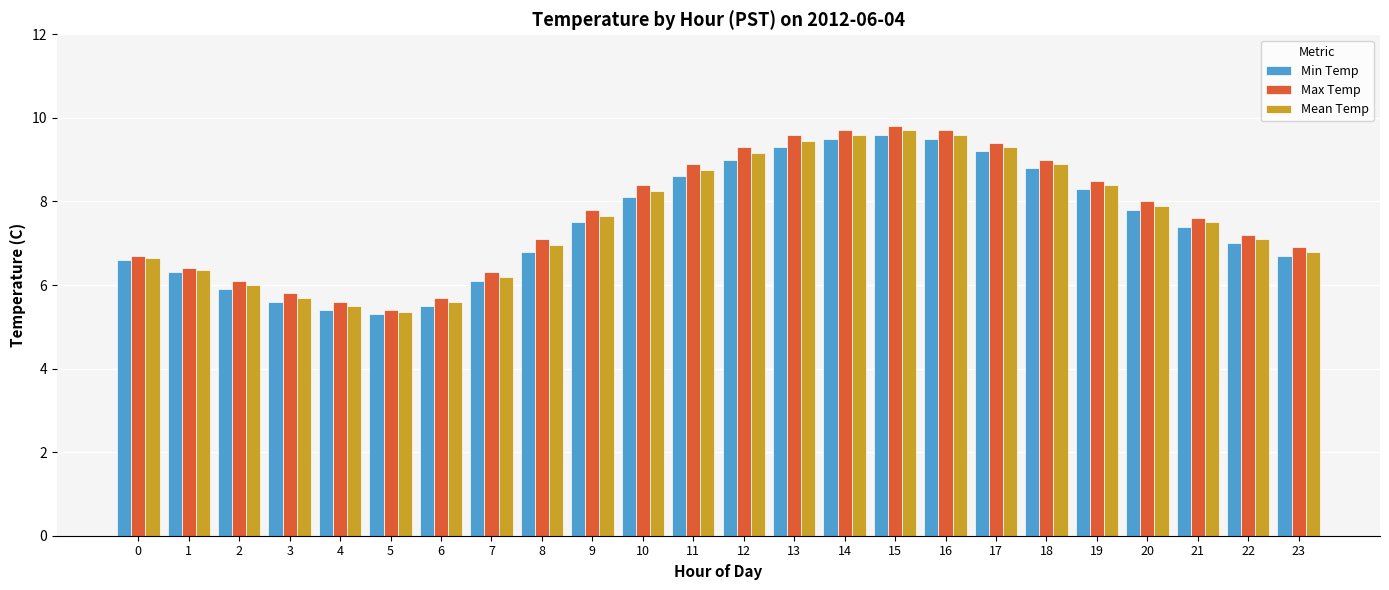

How many bars are there in total?

72